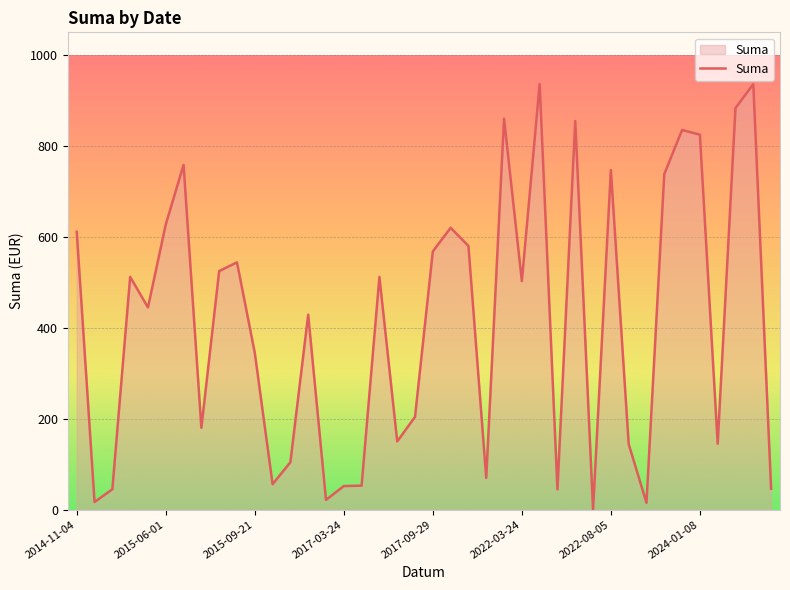

How many lines are shown in the chart?

1